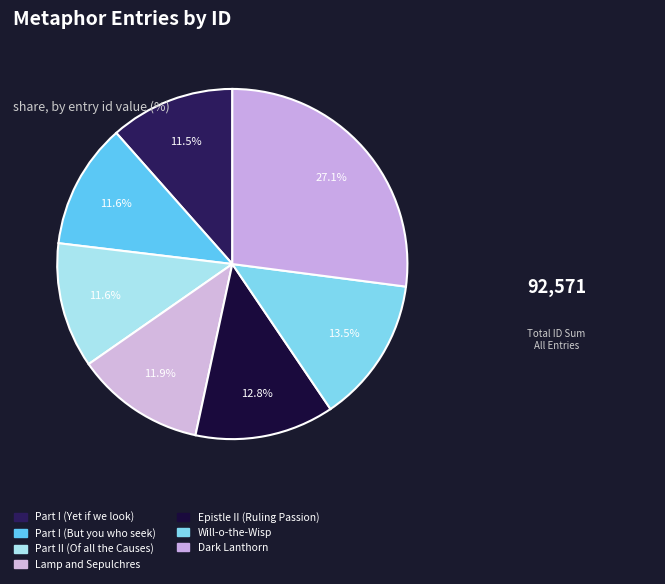

Is it true that Lamp and Sepulchres is 12% of the pie?

True